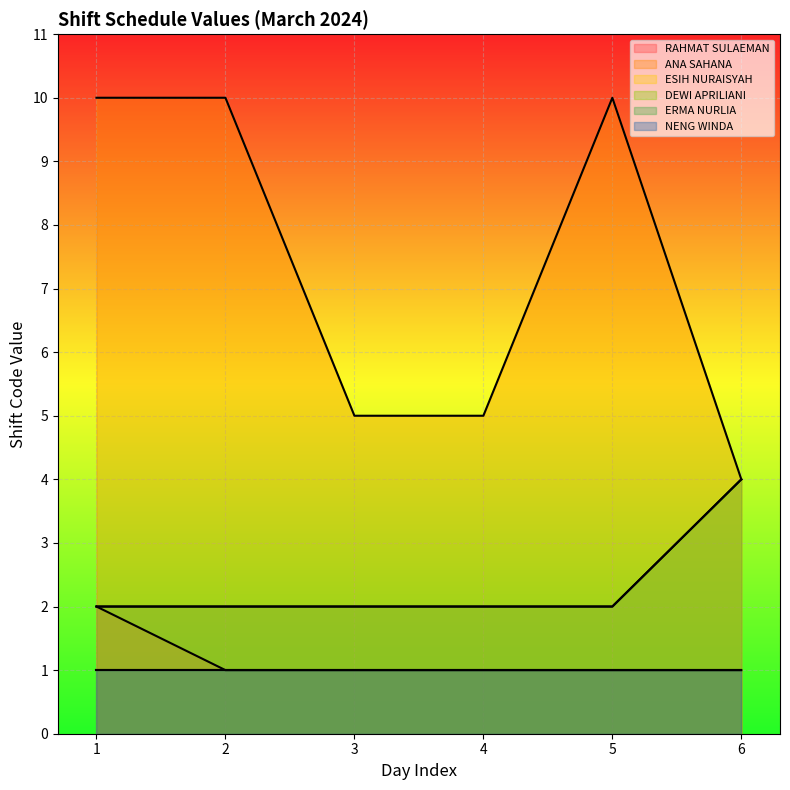

True or false: ANA SAHANA and ESIH NURAISYAH cross at least once.

False